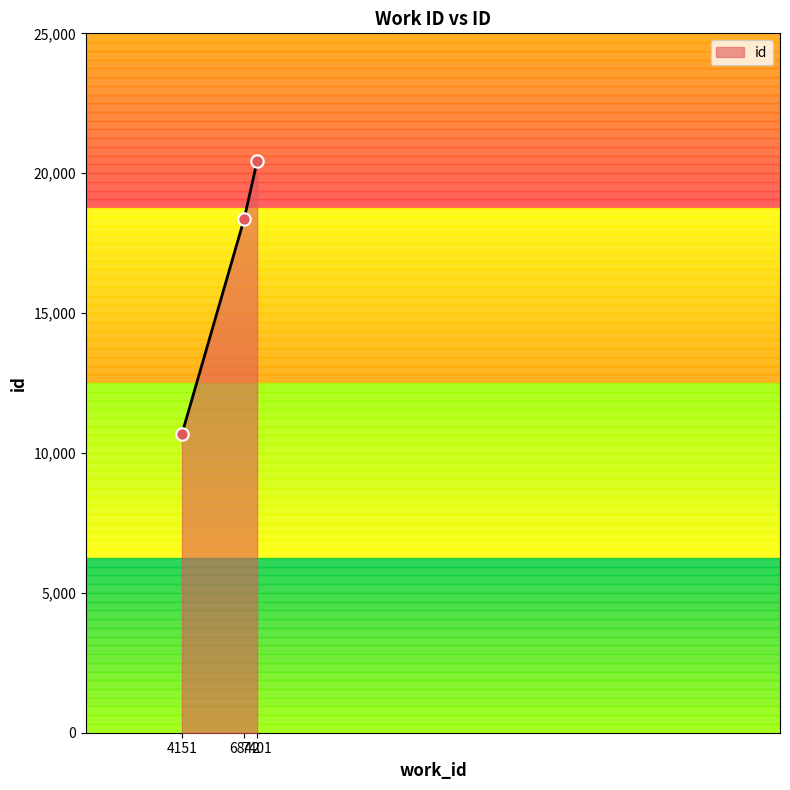

What is the change in value from 6842 to 7401?

+2057